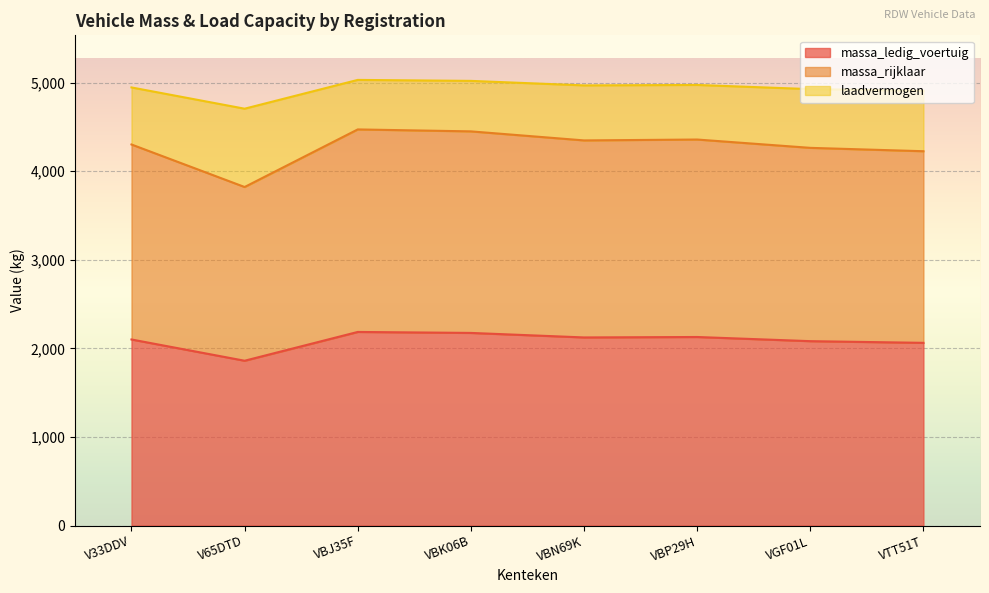

What is the difference between the laadvermogen values at VBJ35F and V33DDV?

85